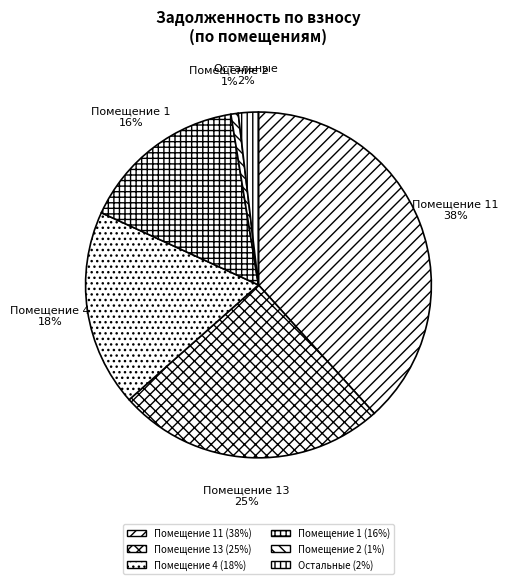

To the nearest percent, what is the average slice percentage?

17%